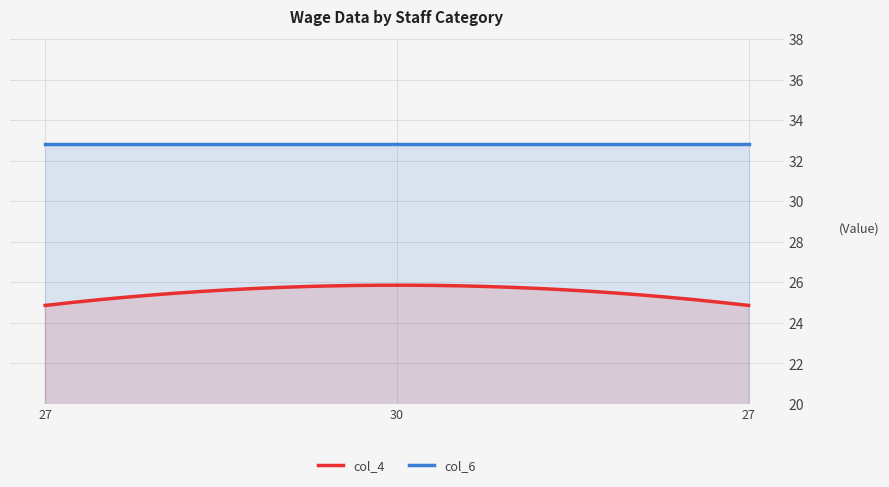

Between 27 and 30, which series saw the biggest shift?

col_4